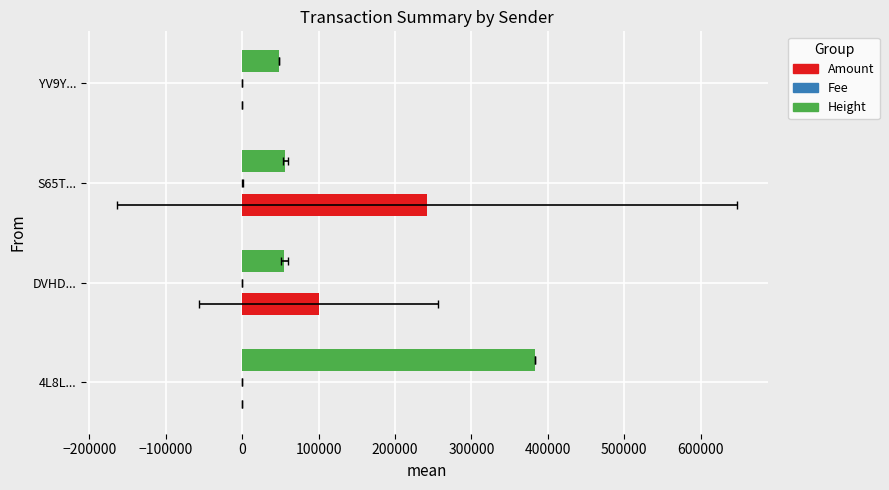

Are the bars horizontal?

Yes